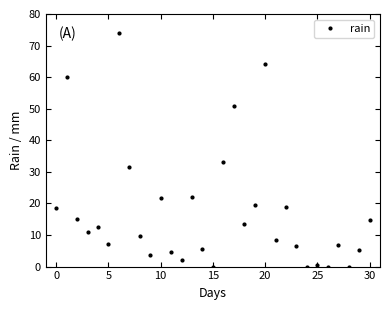

What is the value of the 14th point from the left?

22.0